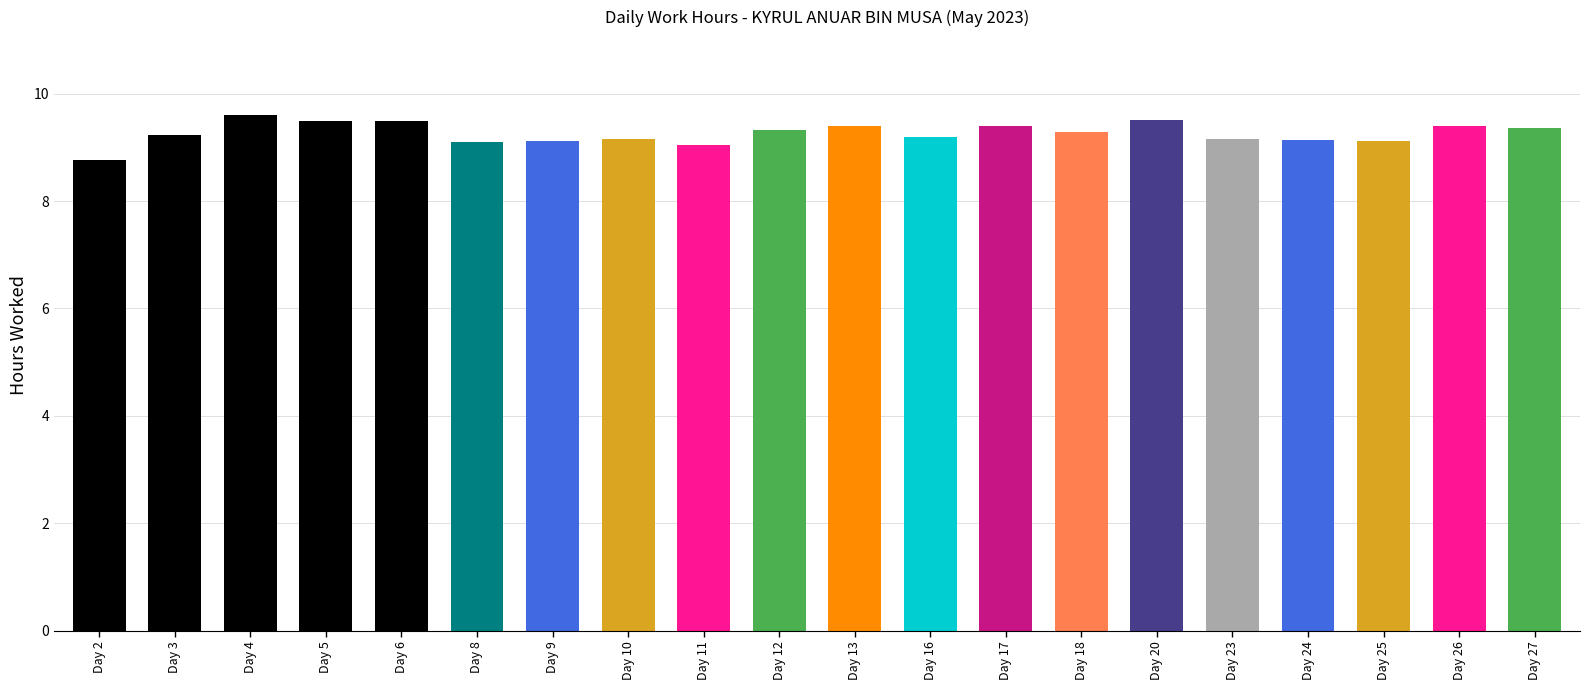

What is the value of the 2nd bar from the left?

9.2